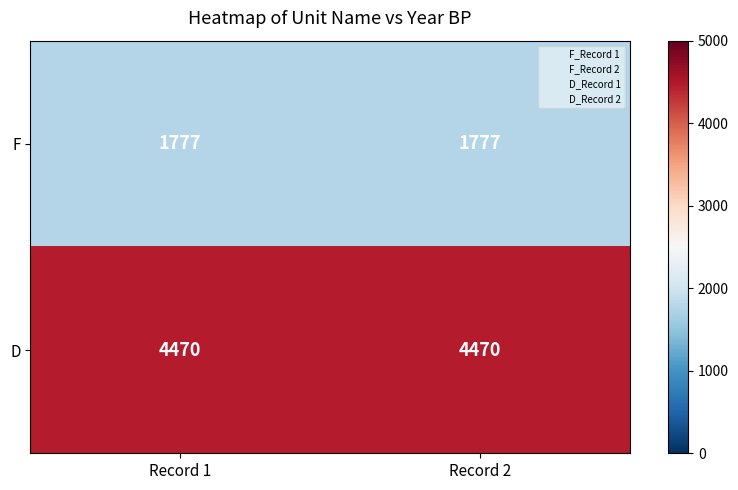

What is the average value of the D series?

4470